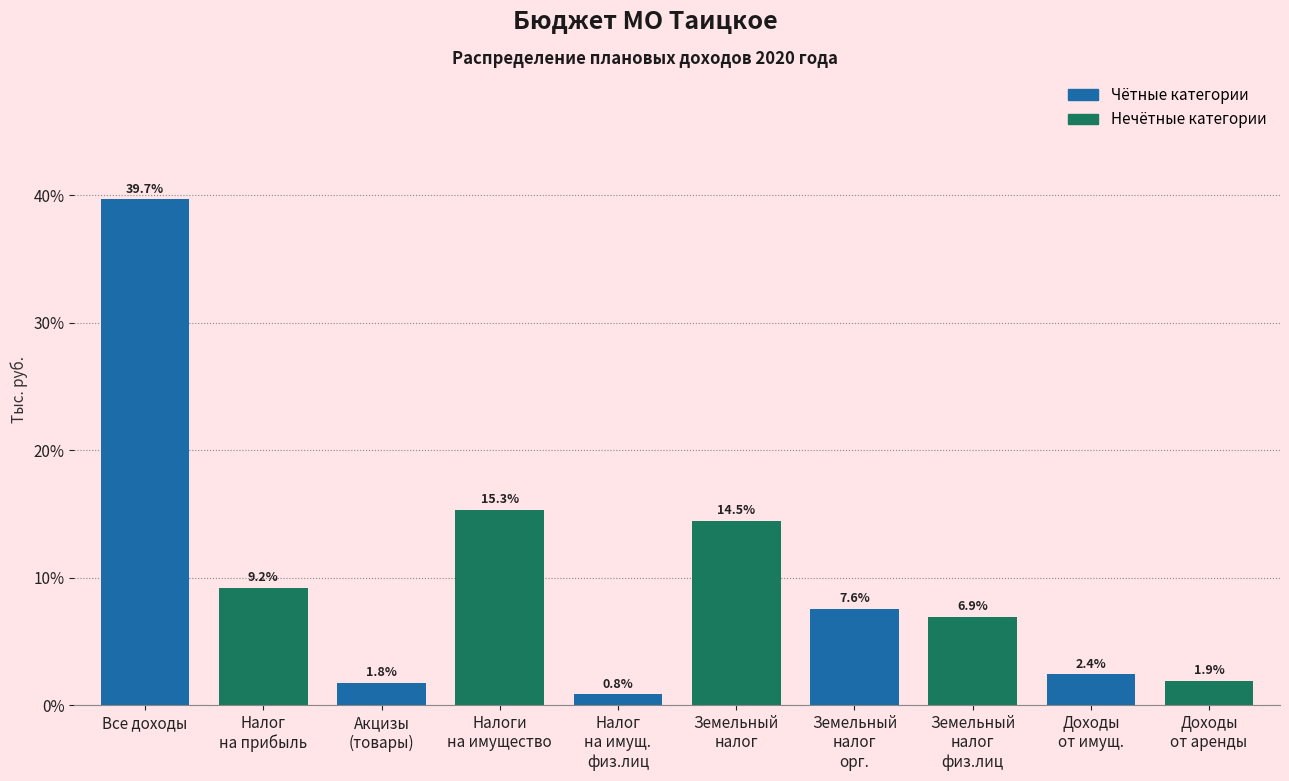

Reading right to left, what are all the values shown in this chart?

1.9	2.4	6.9	7.6	14.5	0.8	15.3	1.8	9.2	39.7